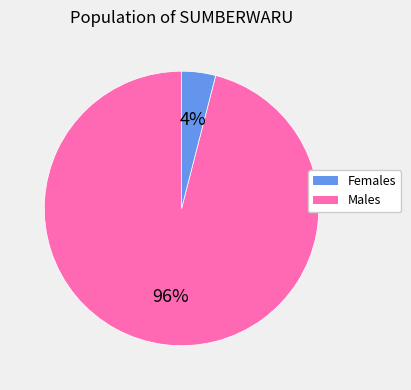

What is the ratio of the value at Females to the value at Males?

24.0